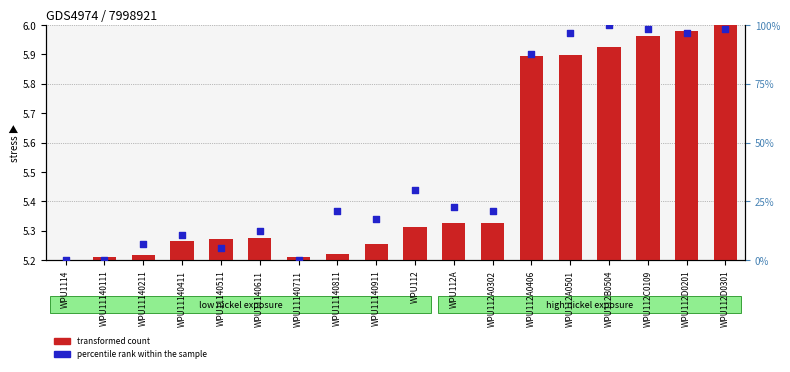

Which series has the widest spread of Y values?

percentile rank within the sample